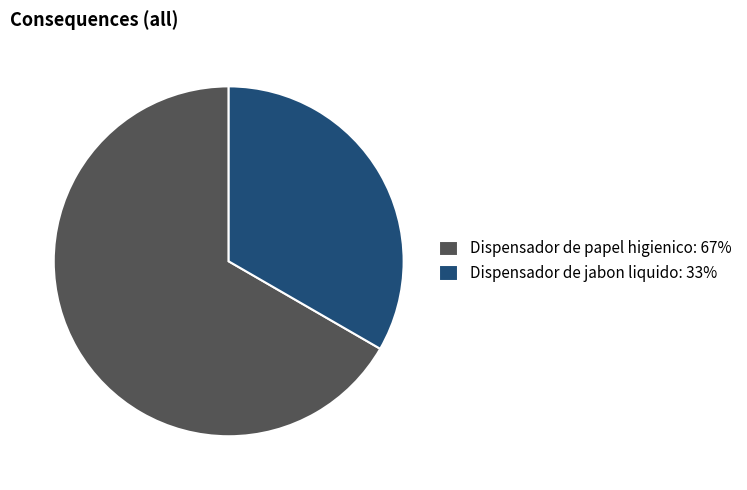

Is there a majority slice in this chart?

Yes